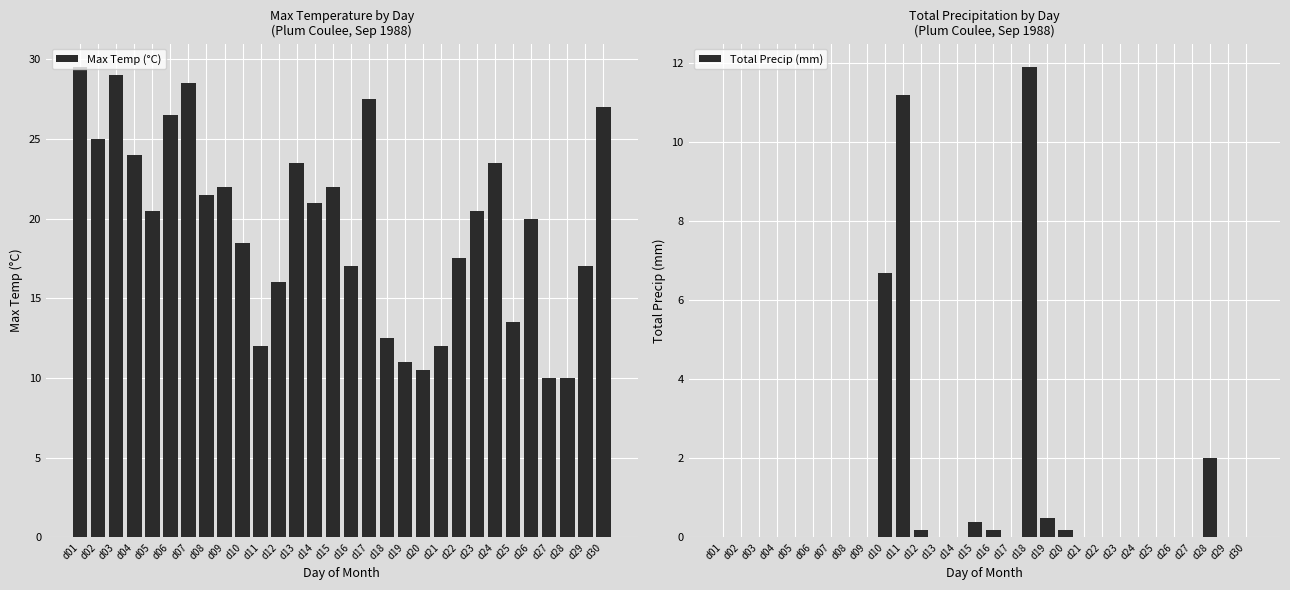

What are all the series names shown in the legend?

Max Temp (°C), Total Precip (mm)